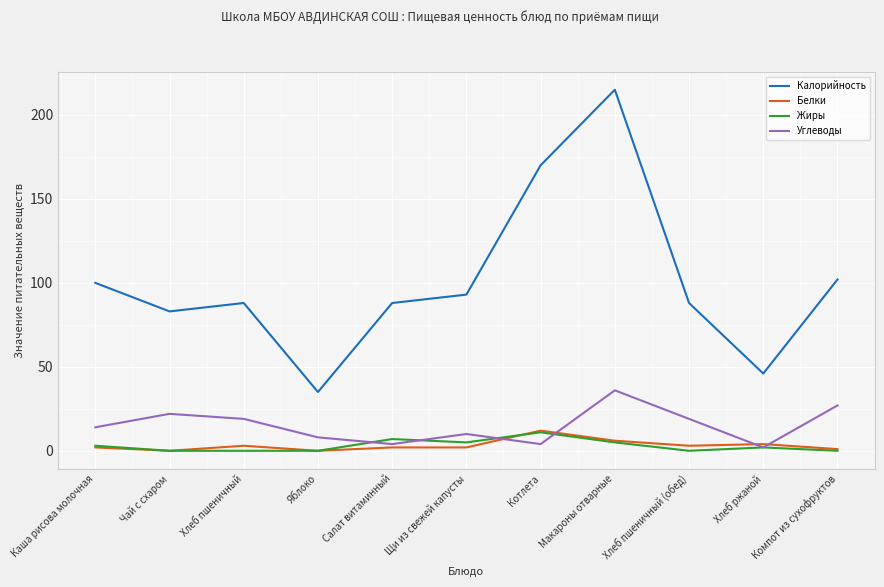

True or false: Калорийность and Жиры cross at least once.

False